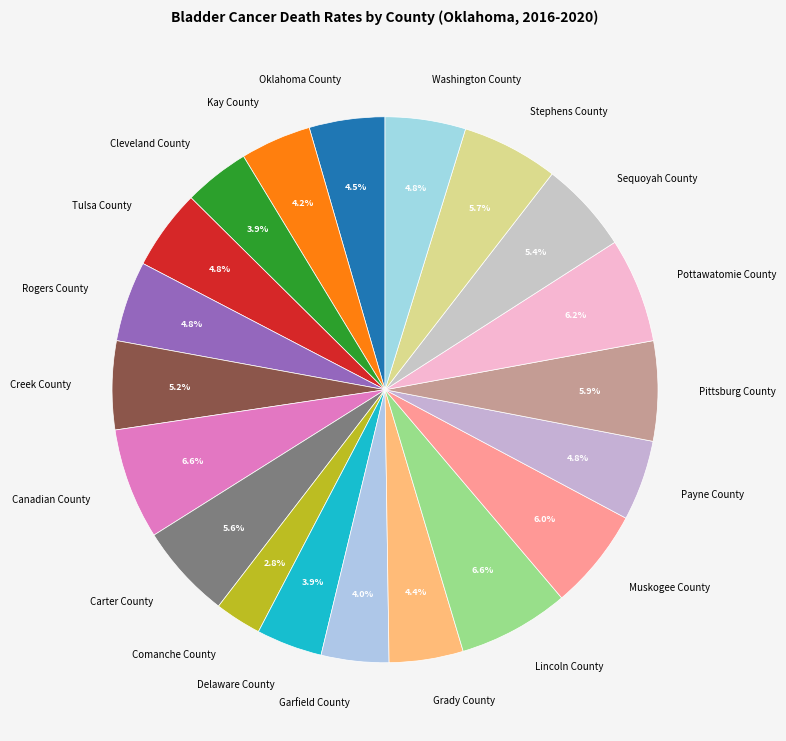

Between Cleveland County and Muskogee County, which is larger?

Muskogee County